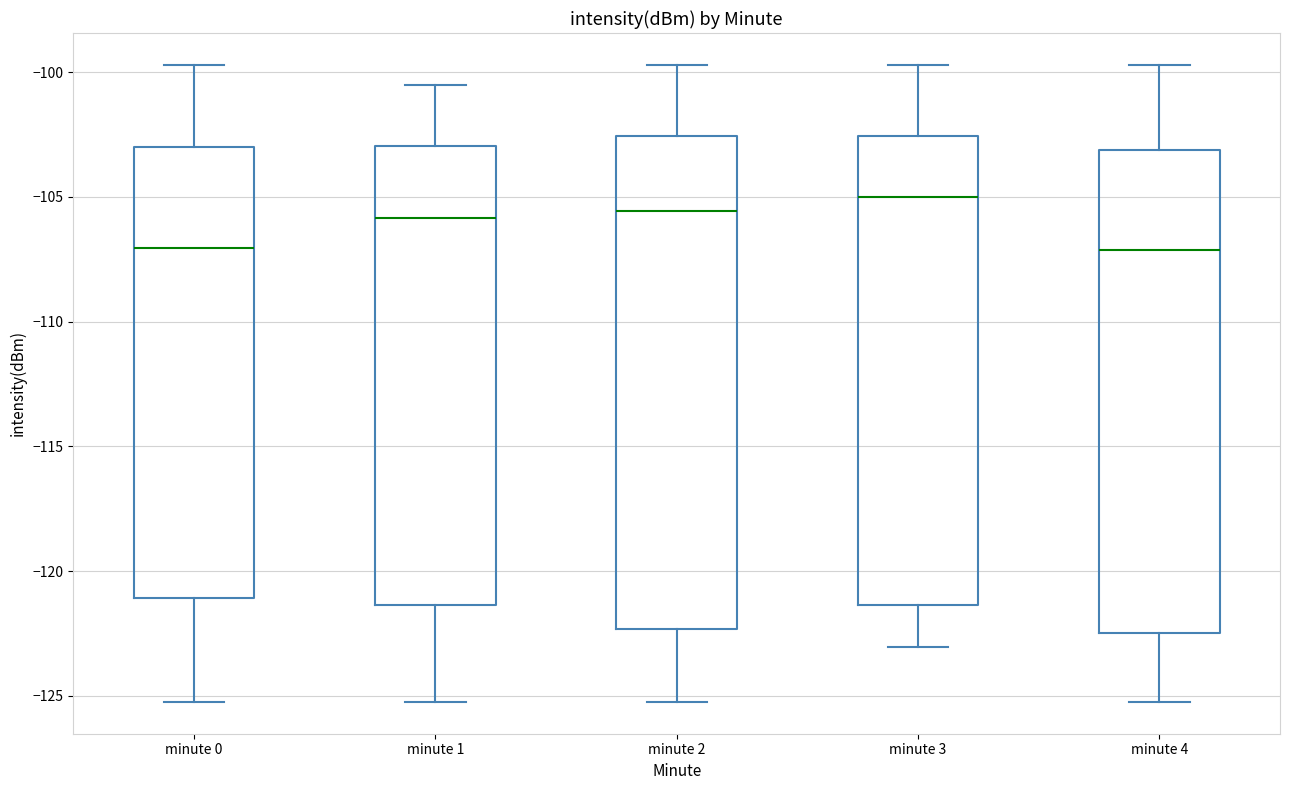

Which box has the highest median line?

minute 3